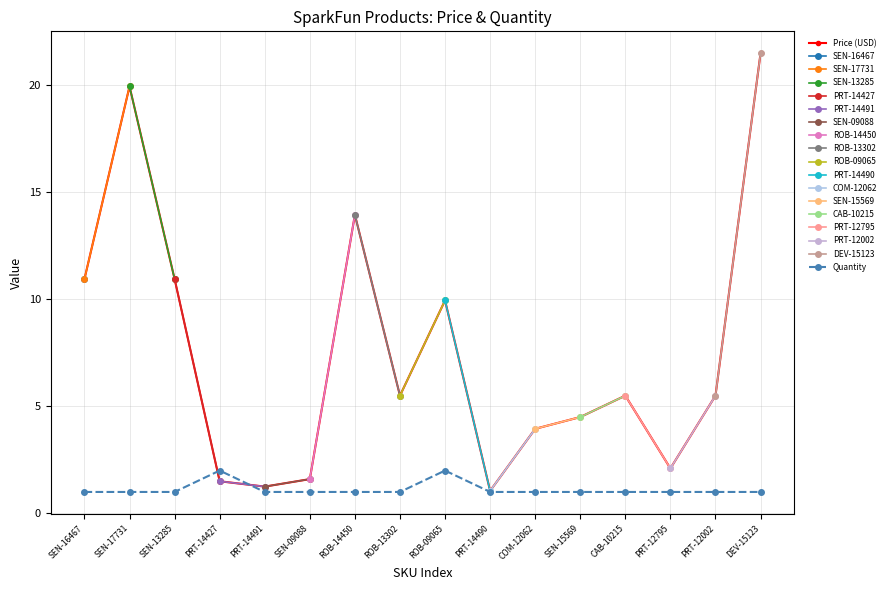

At which label does Price (USD) first exceed 5?

SEN-16467